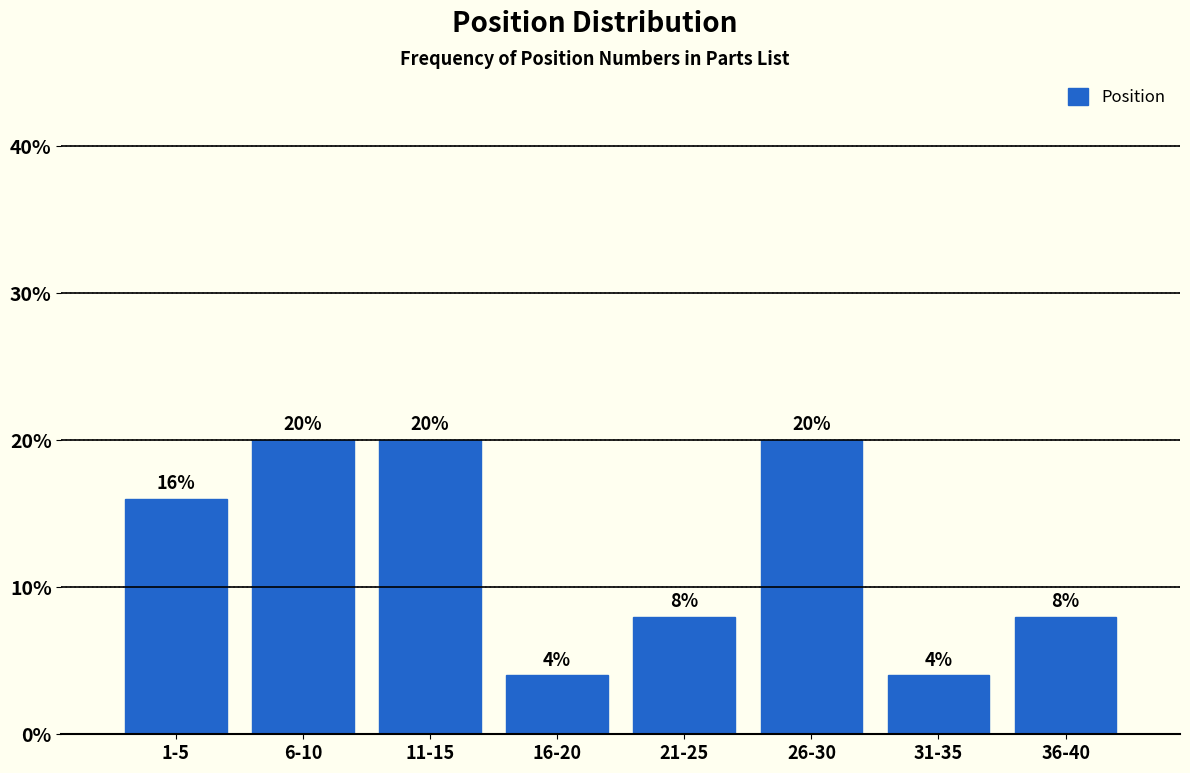

Reading left to right, transcribe all the data shown in this chart.

1-5=16	6-10=20	11-15=20	16-20=4	21-25=8	26-30=20	31-35=4	36-40=8